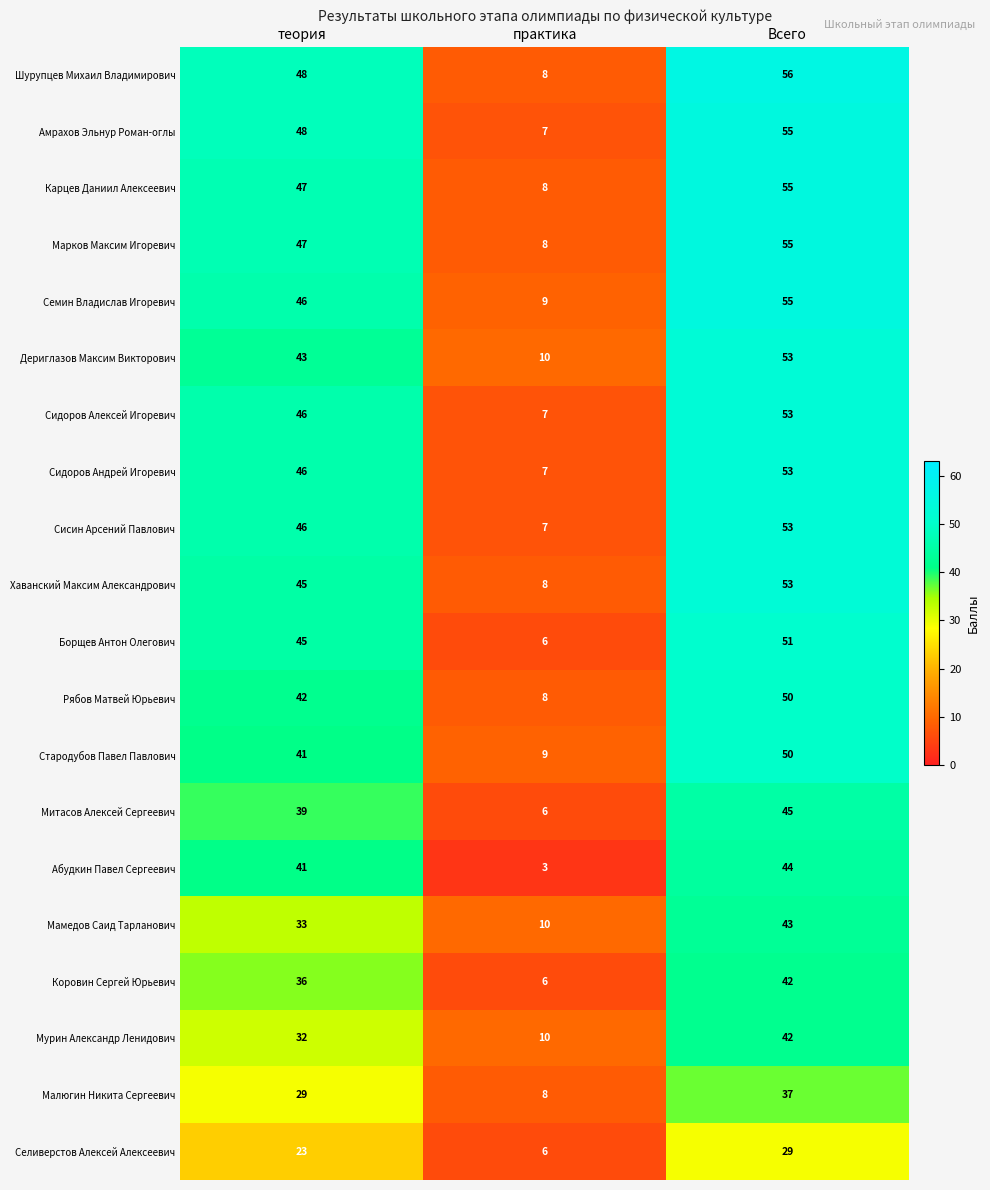

What is the difference between the highest and lowest values at теория?

25